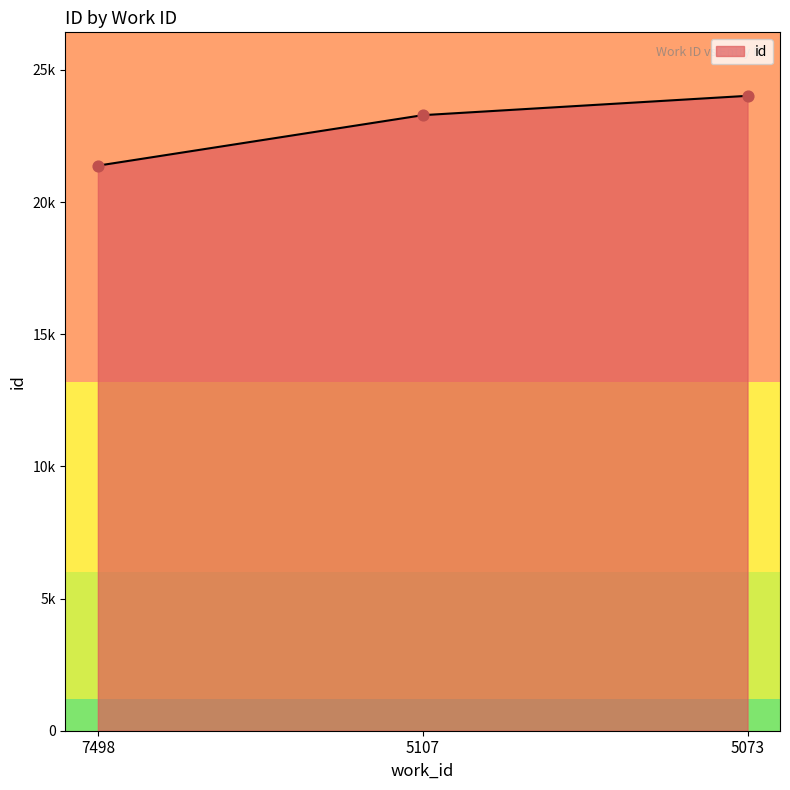

What is the change in value from 5107 to 5073?

+732